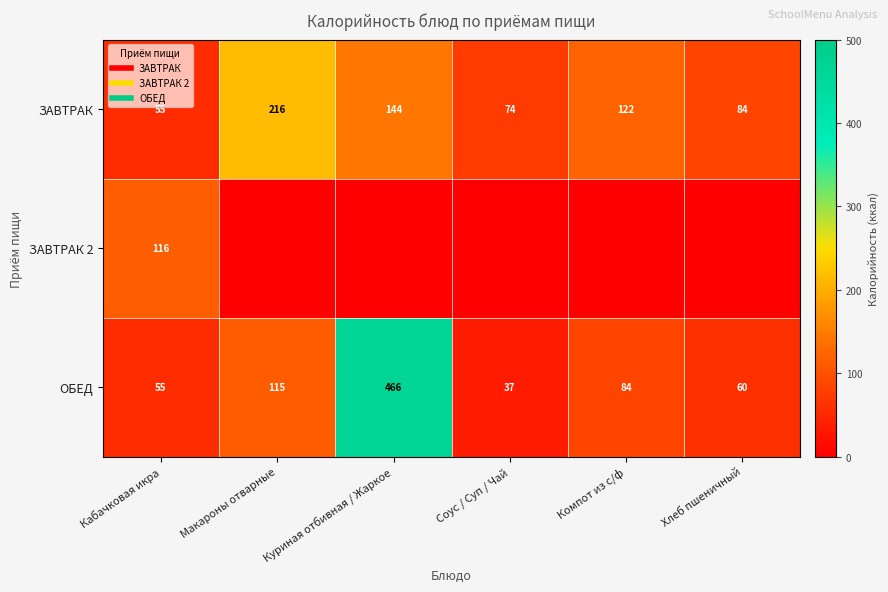

True or false: ОБЕД has a value of 466.0 at Куриная отбивная / Жаркое.

True